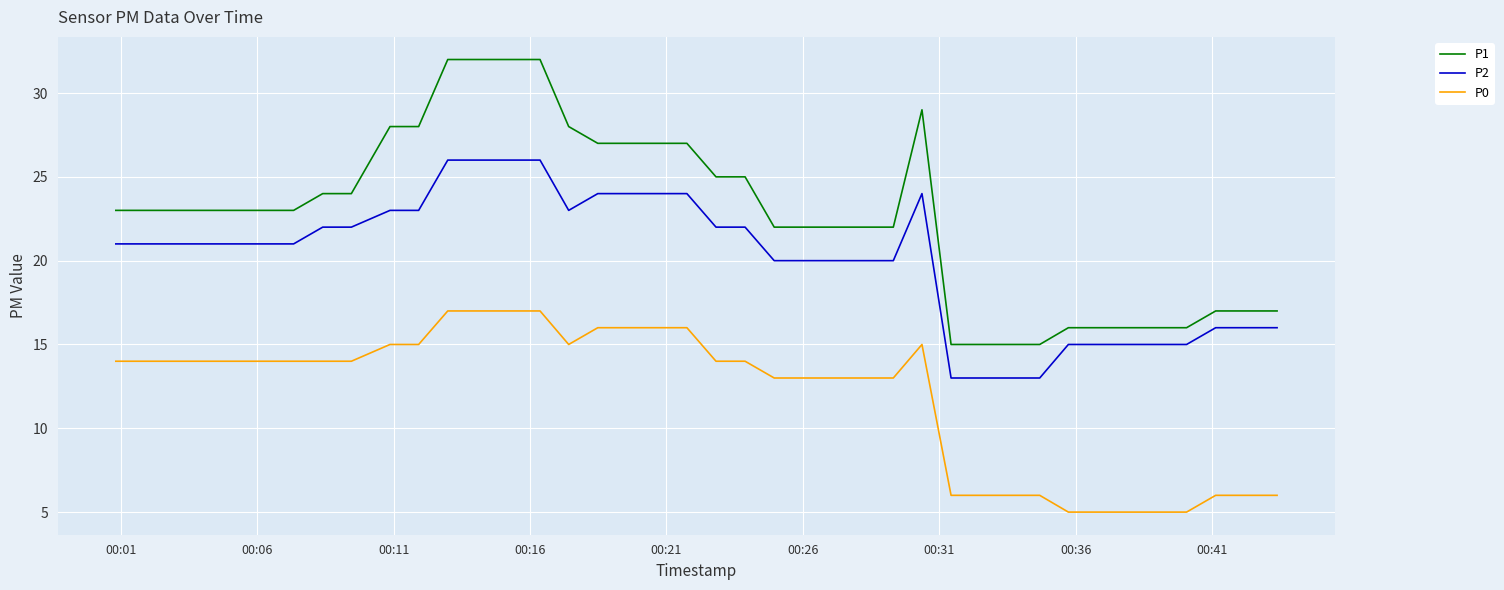

List the series in order of their overall mean, highest first.

P1, P2, P0